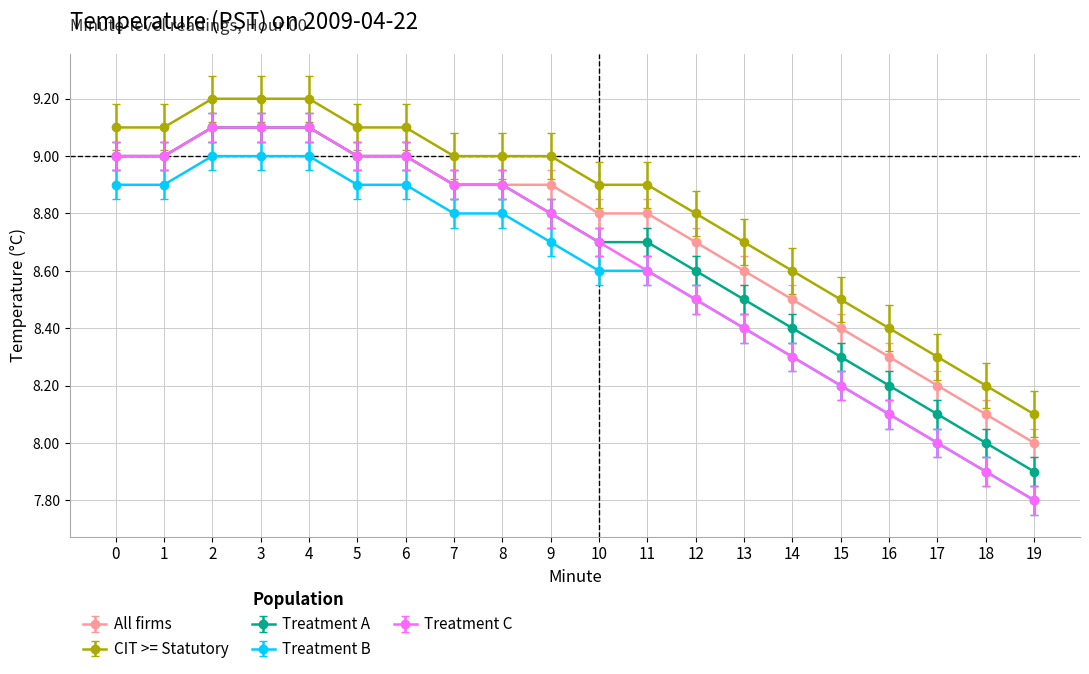

How many distinct data groups are displayed?

5